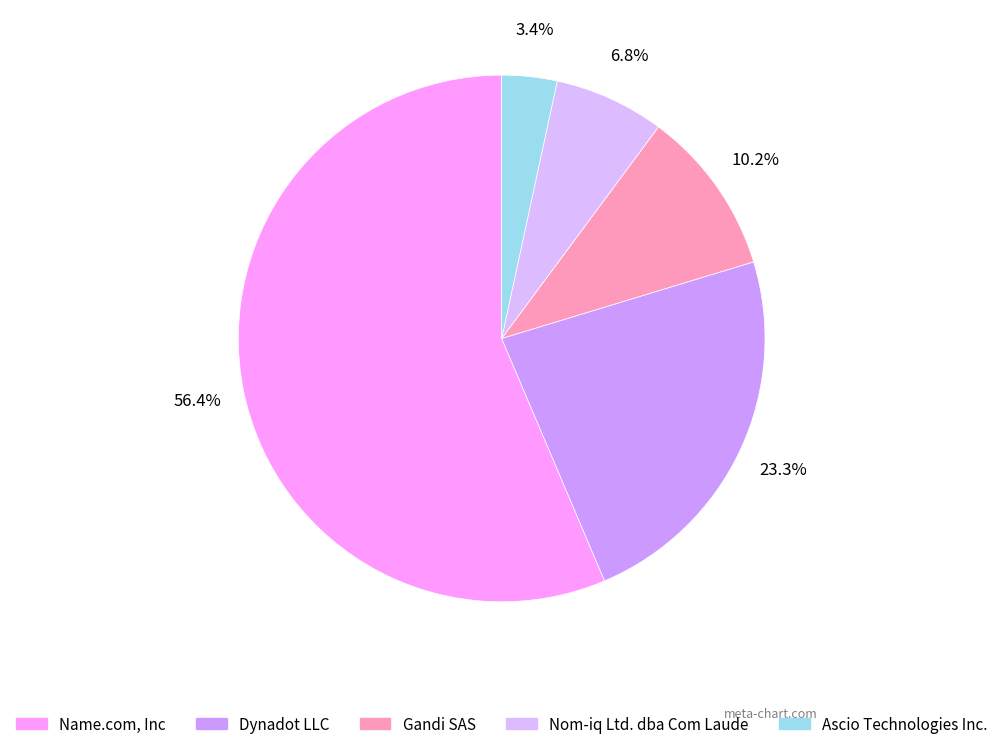

Between Name.com, Inc and Ascio Technologies Inc., which is larger?

Name.com, Inc